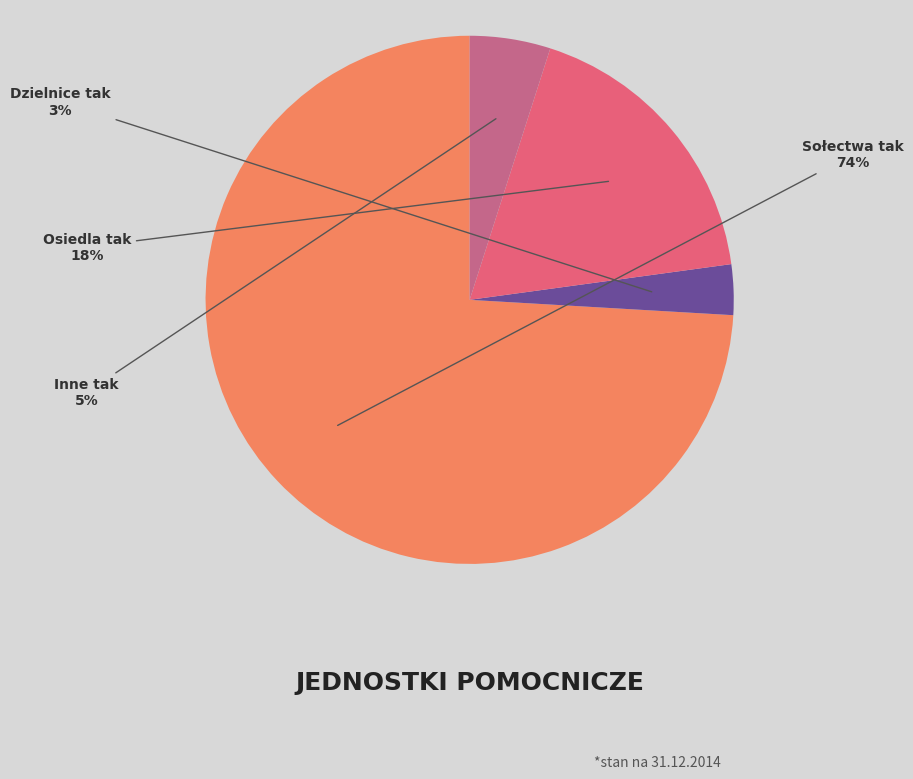

To the nearest percent, what is the difference between the largest and smallest slice percentages?

71%